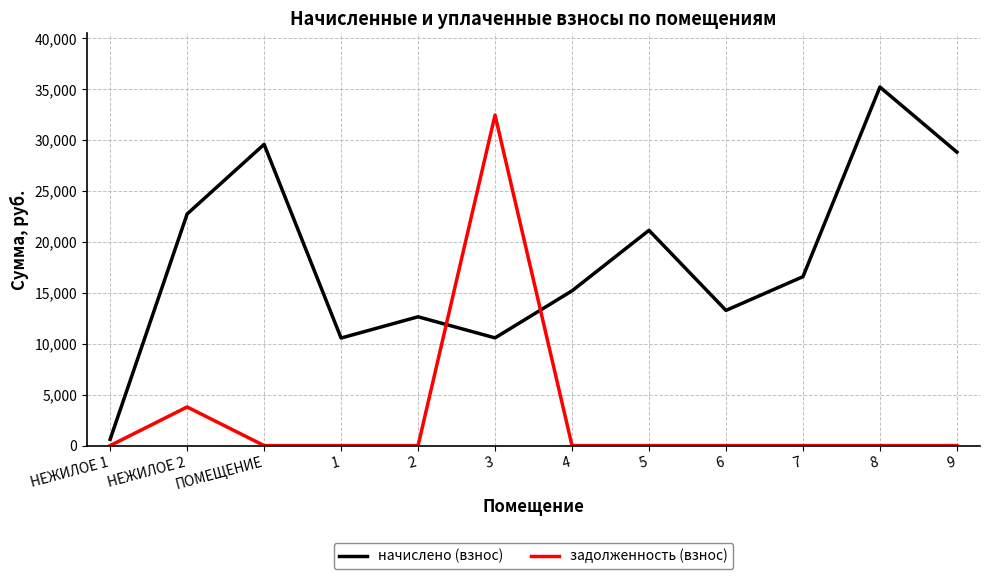

What is the difference between the maximum and minimum values in the задолженность (взнос) series?

32470.8